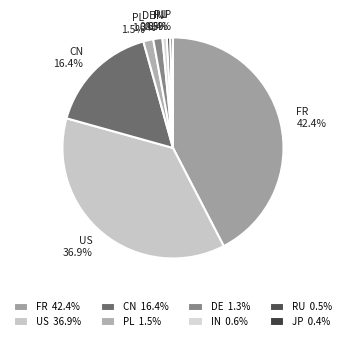

Between FR and US, which is larger?

FR